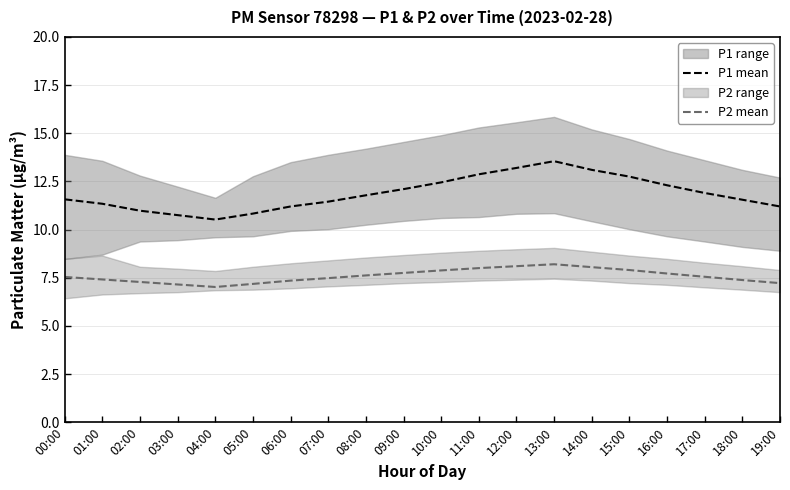

Reading left to right, what are all the values shown in this chart?

P1 mean: 11.6	11.3	11.0	10.8	10.5	10.8	11.2	11.4	11.8	12.1	12.4	12.9	13.2	13.6	13.1	12.8	12.3	11.9	11.6	11.2
P2 mean: 7.5	7.4	7.3	7.2	7.0	7.2	7.3	7.5	7.6	7.8	7.9	8.0	8.1	8.2	8.1	7.9	7.7	7.5	7.4	7.2